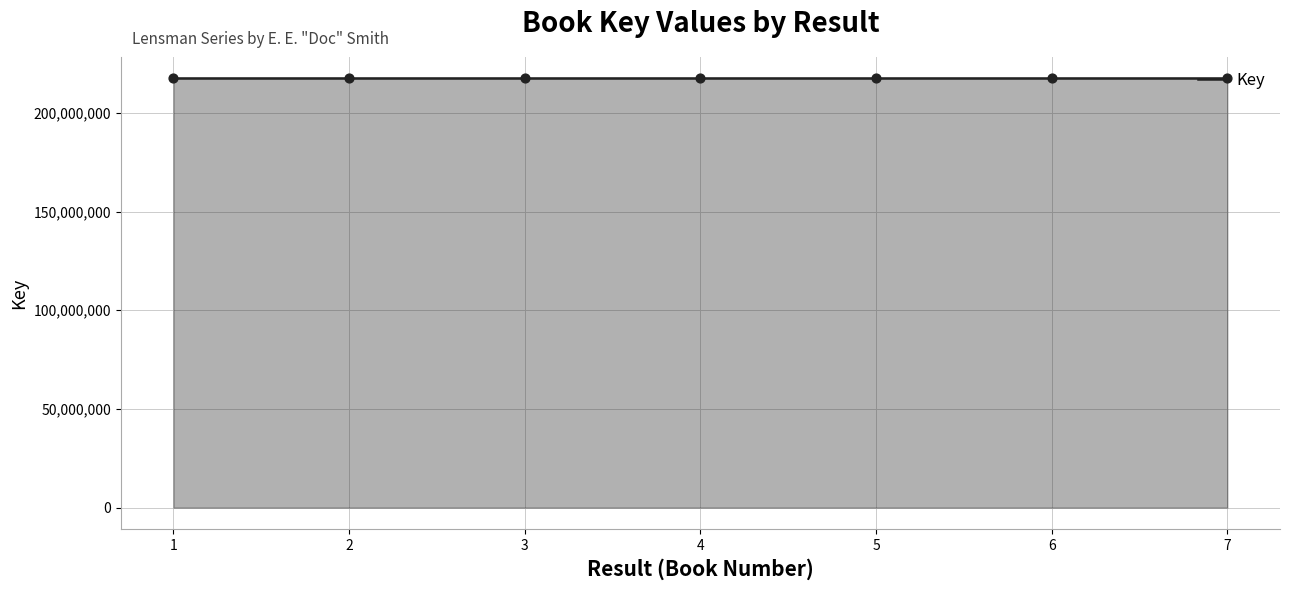

Approximately how many times larger is the value at 7 compared to 2?

1.0